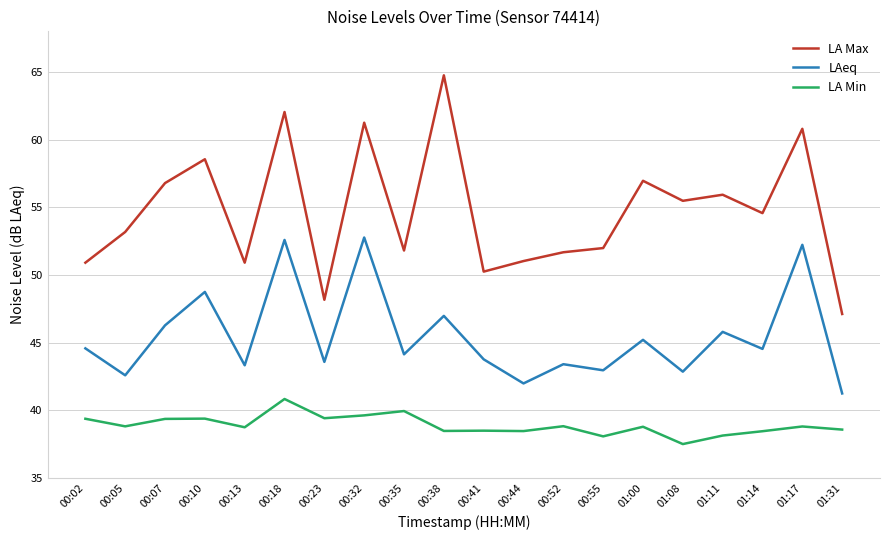

What are all the series names shown in the legend?

LA Max, LAeq, LA Min